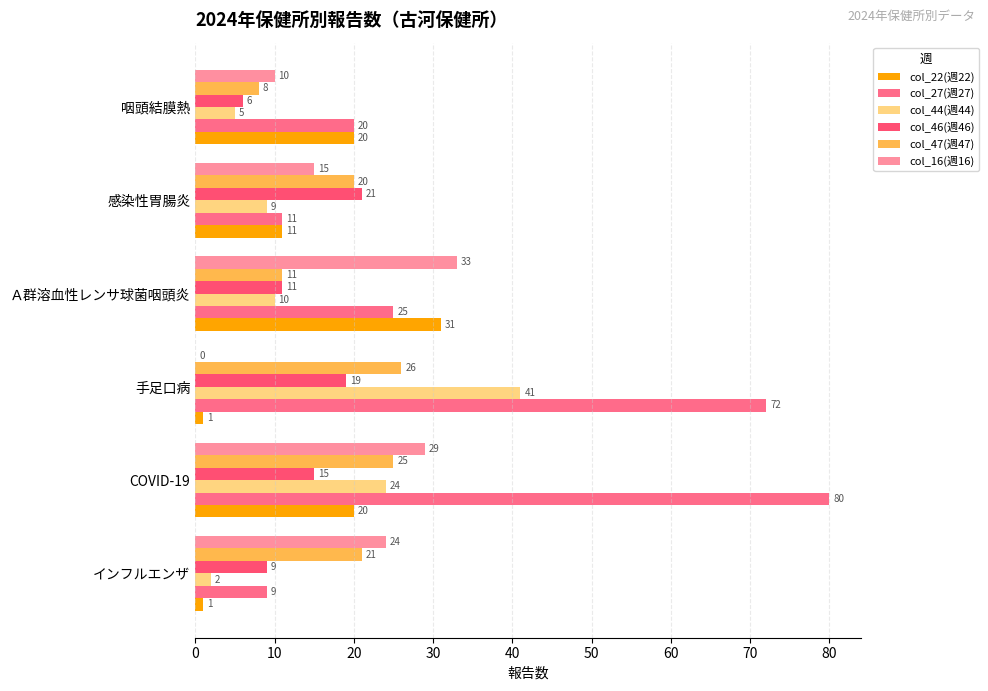

Count the number of data series in this chart.

6